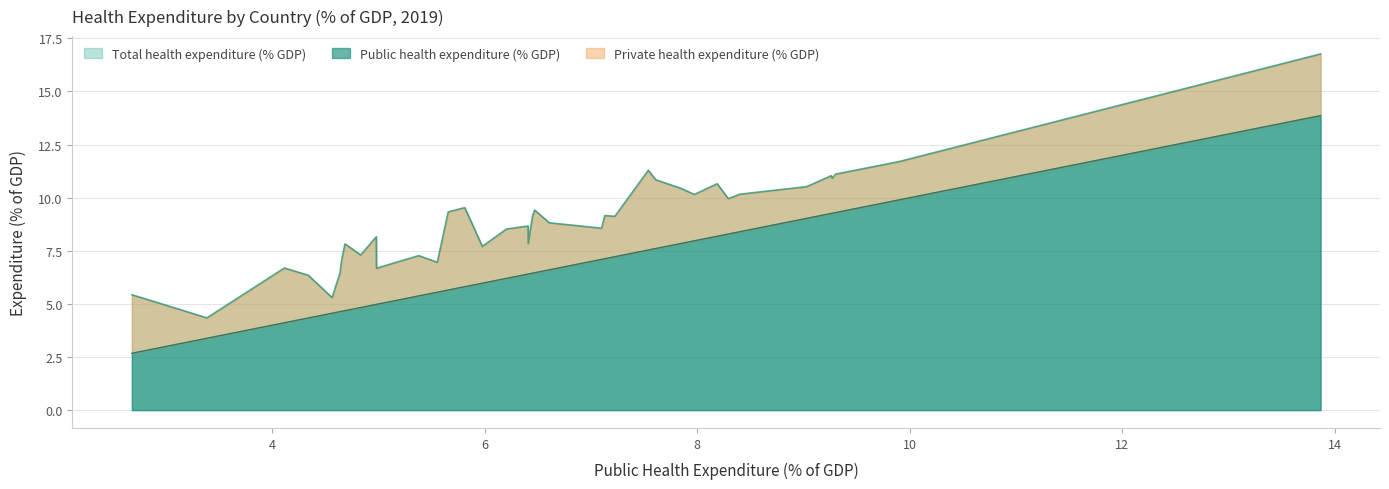

What is the smallest value displayed?

2.7